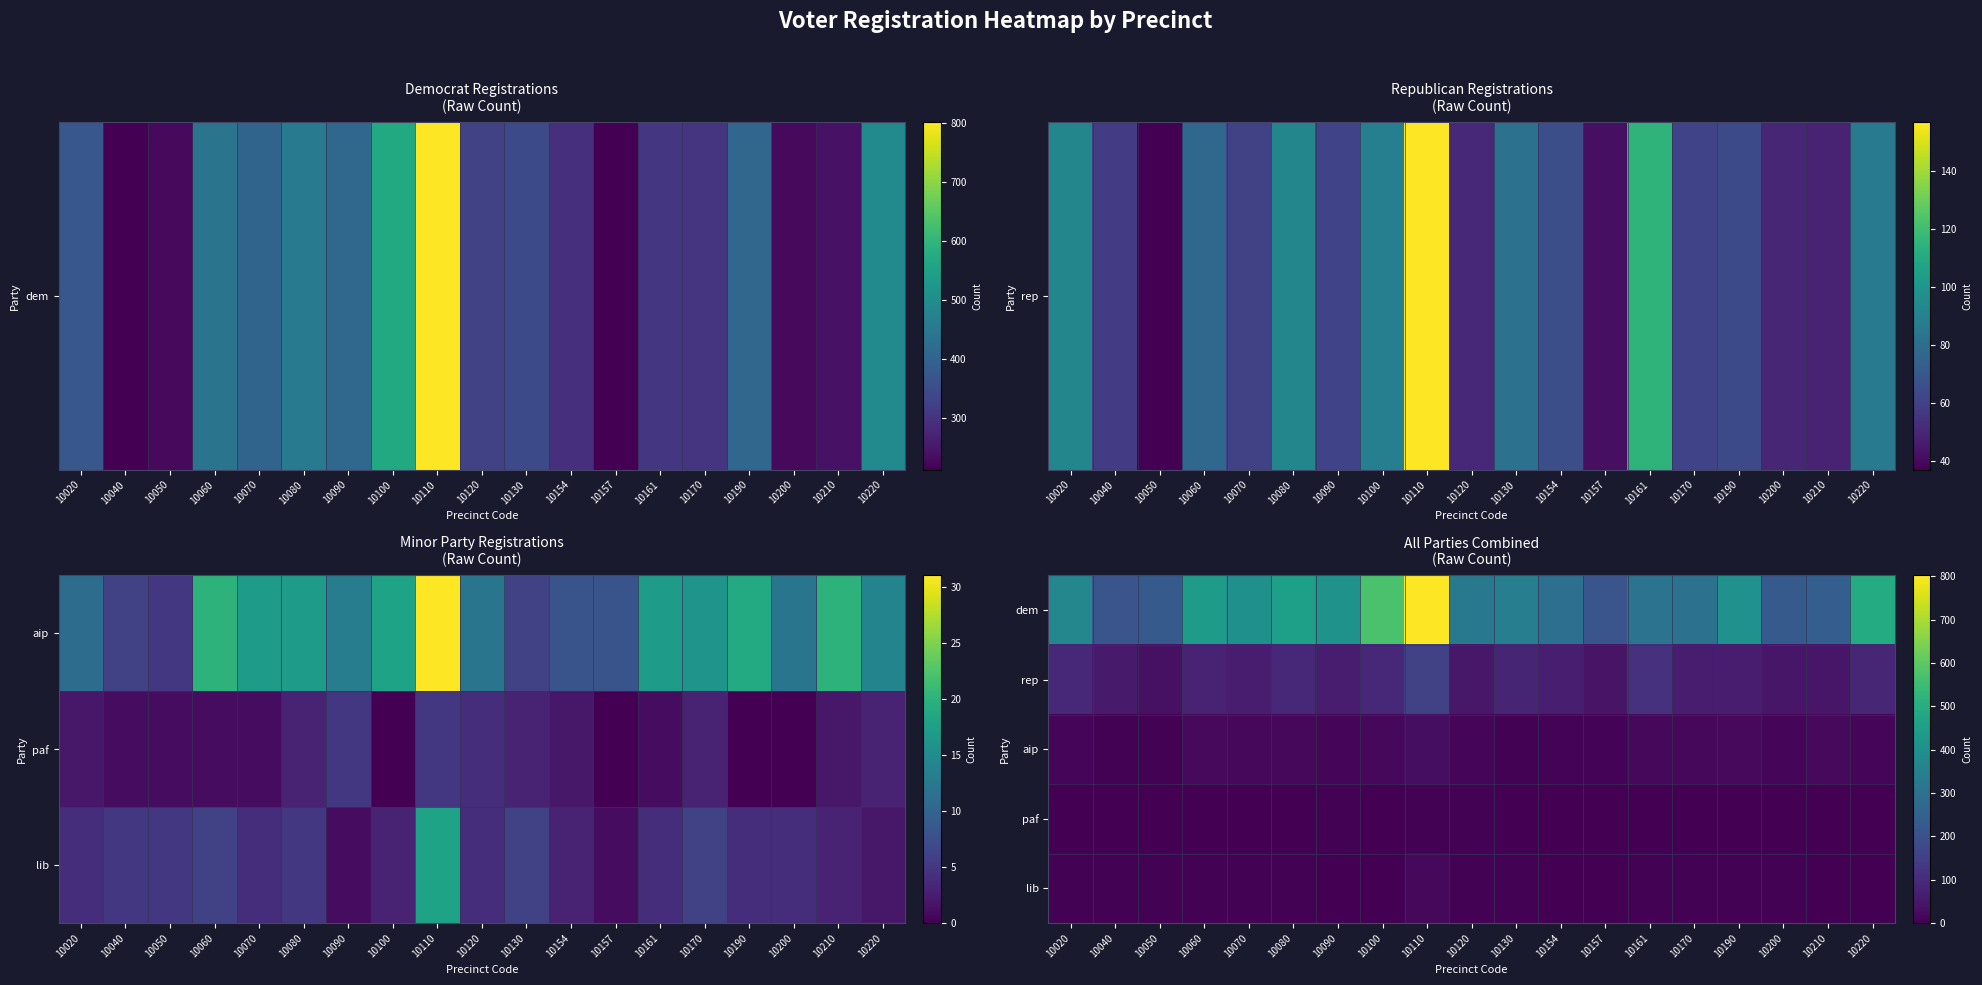

At how many categories does at least one series exceed 664?

1